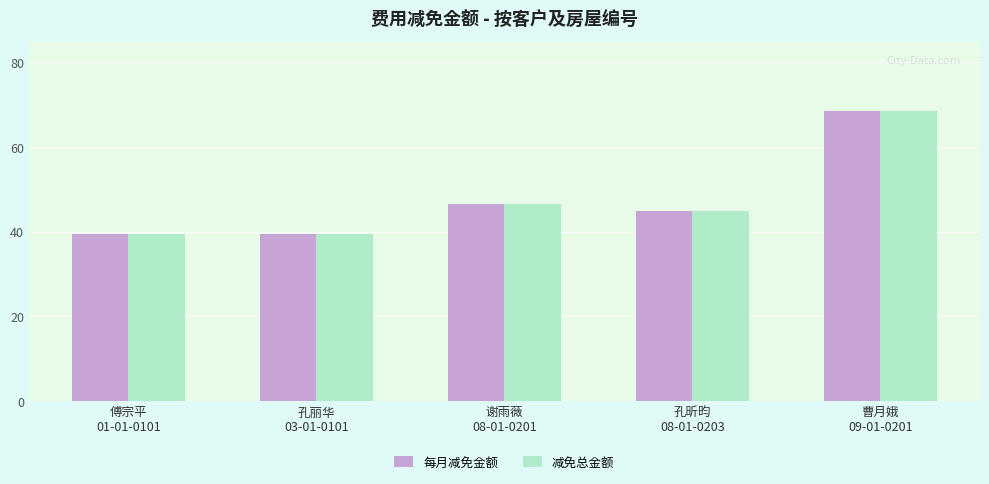

Is it true that 每月减免金额 equals 46.5 at 谢雨薇
08-01-0201?

True